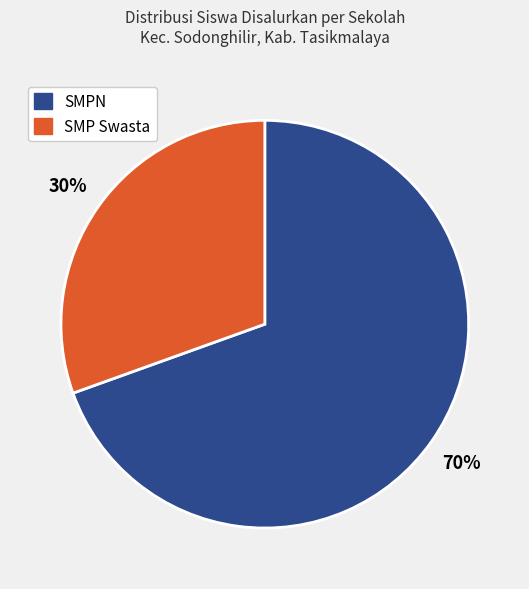

To the nearest percent, what is the average slice percentage?

50%